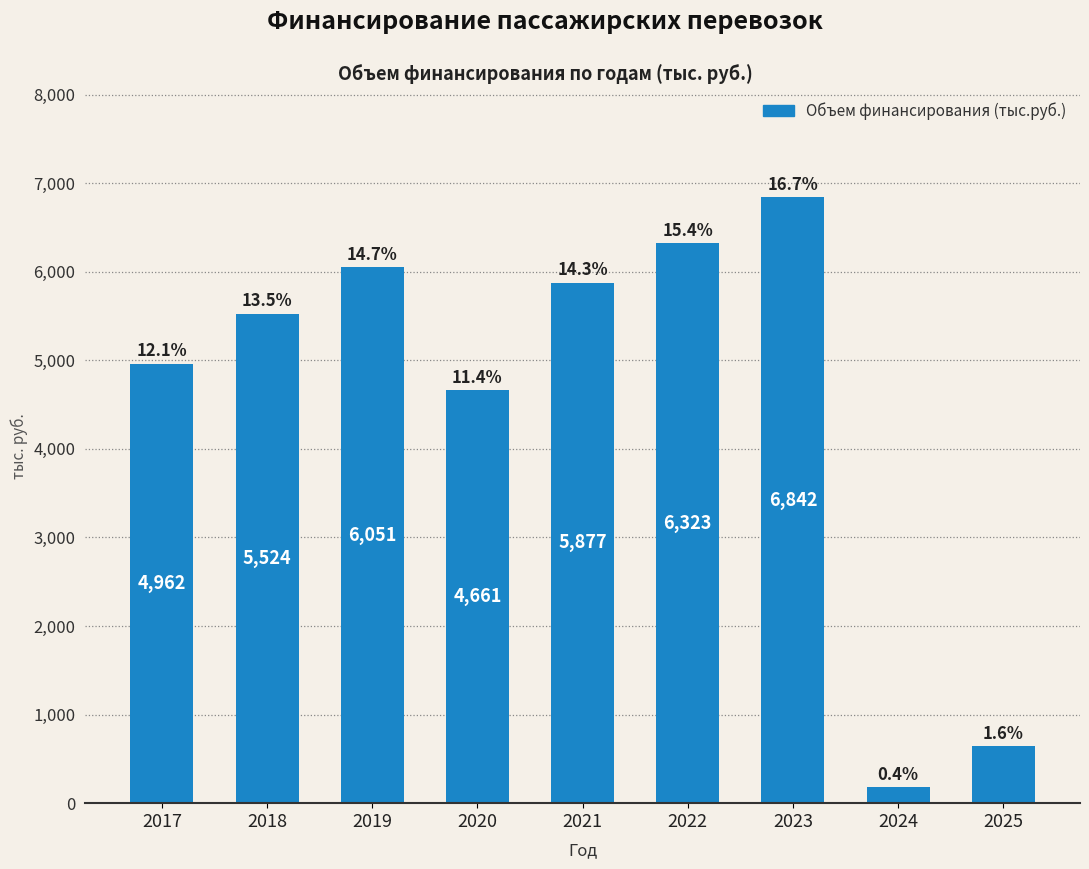

What is the difference between the maximum and minimum values?

6664.2